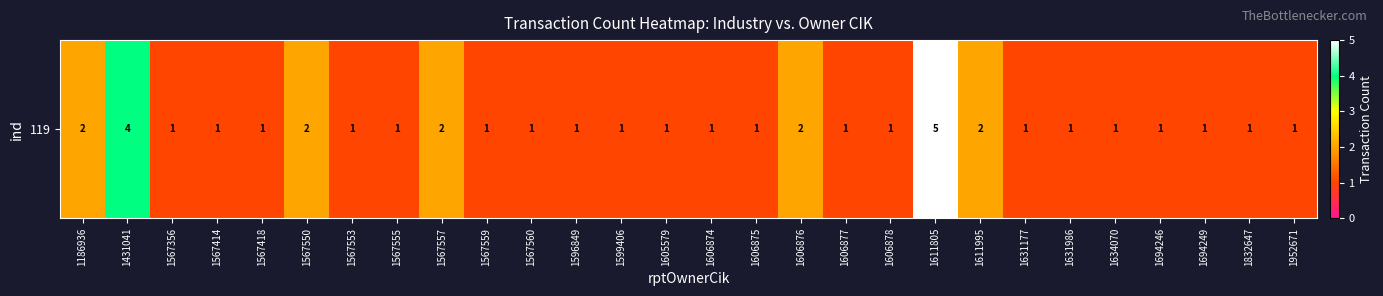

What is the sum of all values?

40